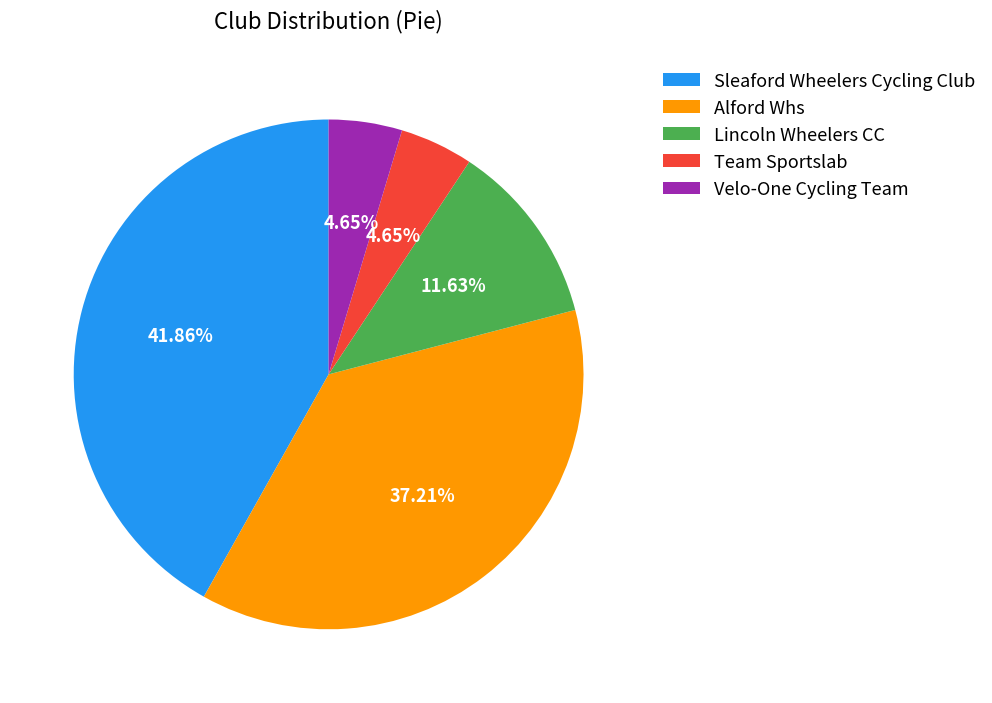

What percentage is NOT represented by Sleaford Wheelers Cycling Club?

58.1%